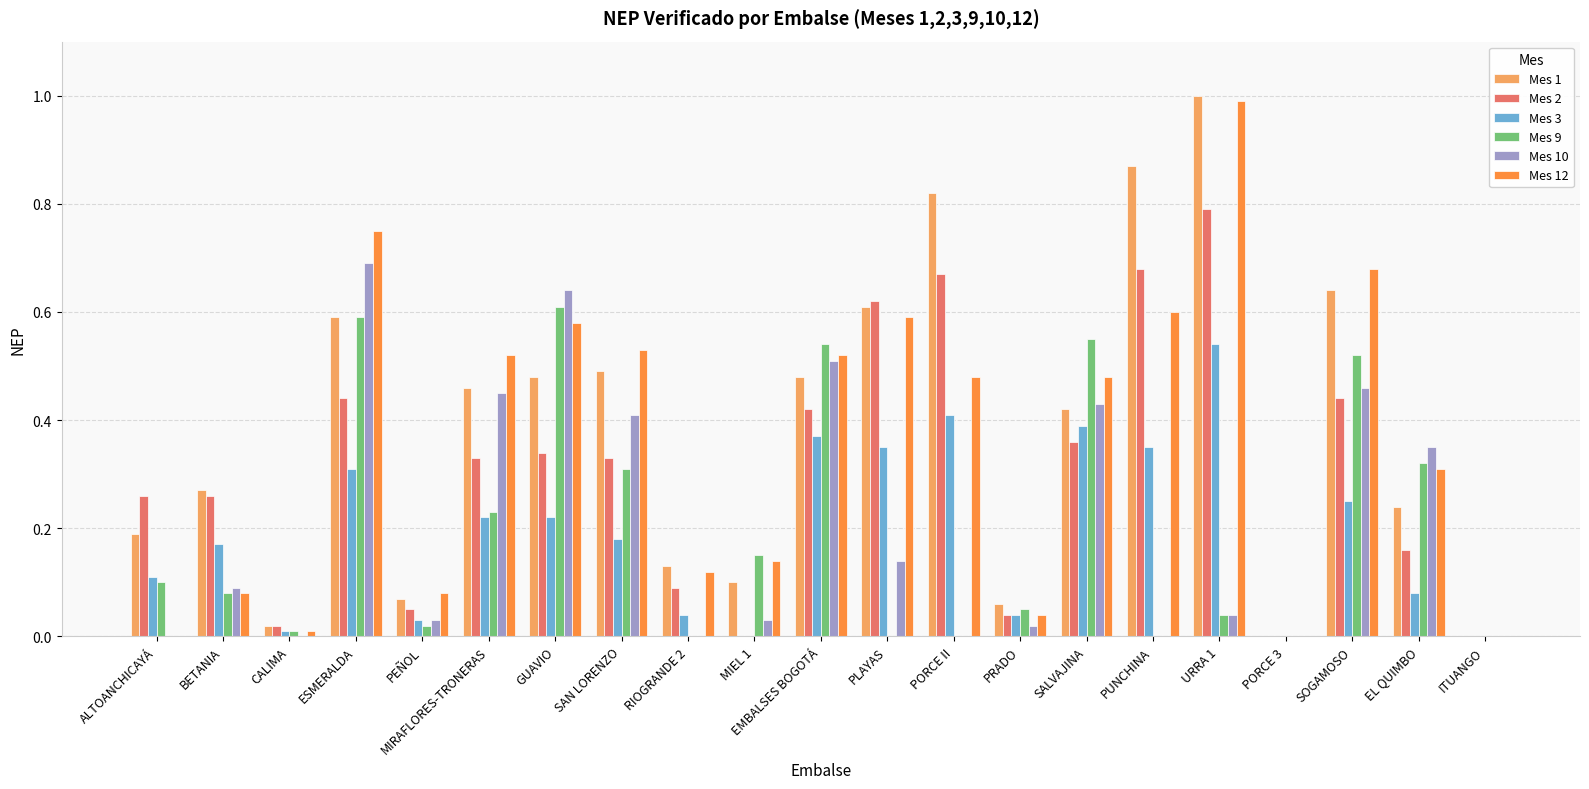

Which category has the highest value across all series?

URRA 1